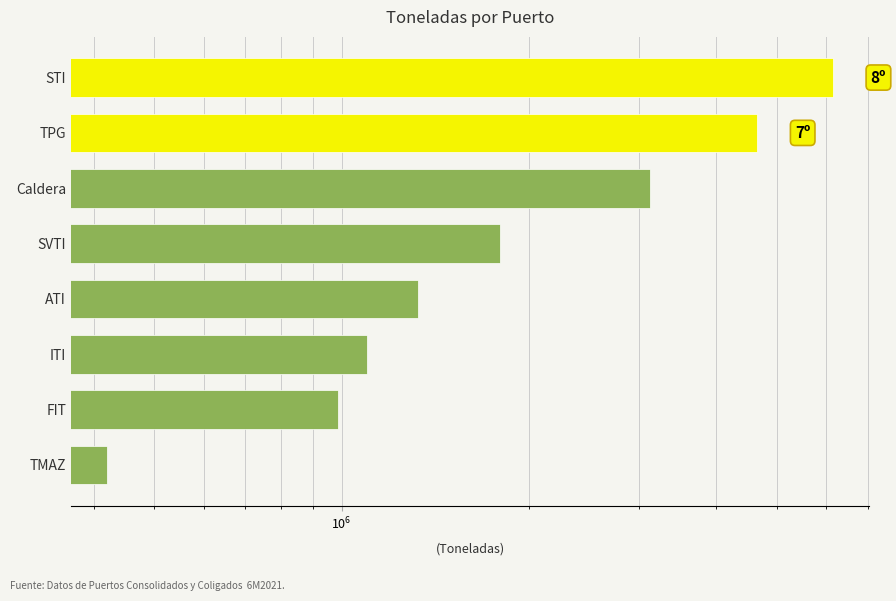

What is the smallest value displayed?

420018.0